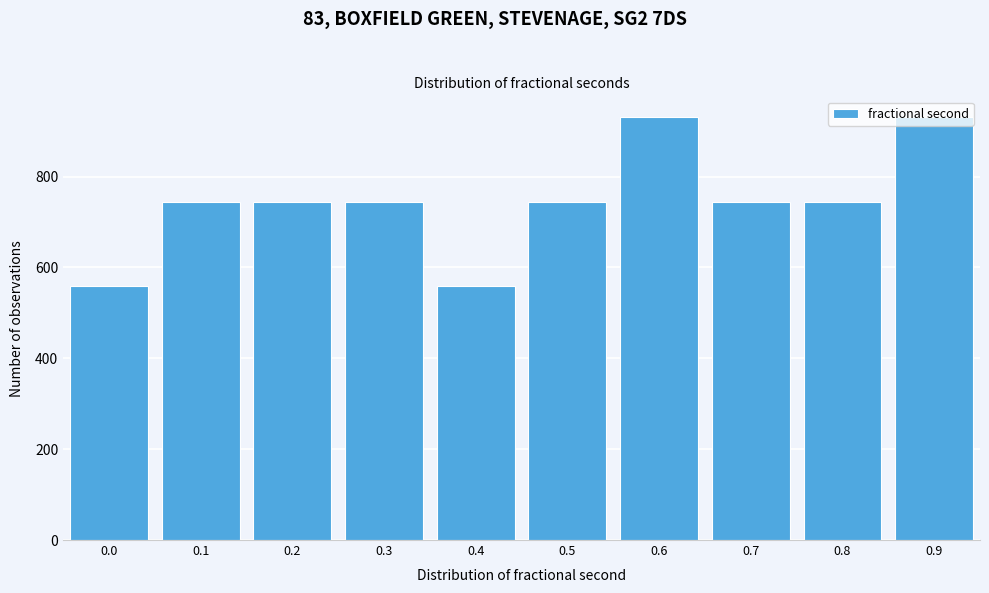

What is the maximum value shown in the chart?

930